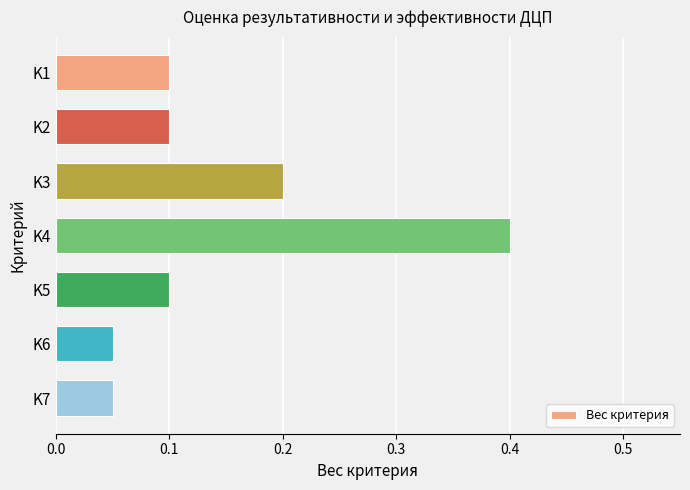

Count the values in the range 0 to 1.

7